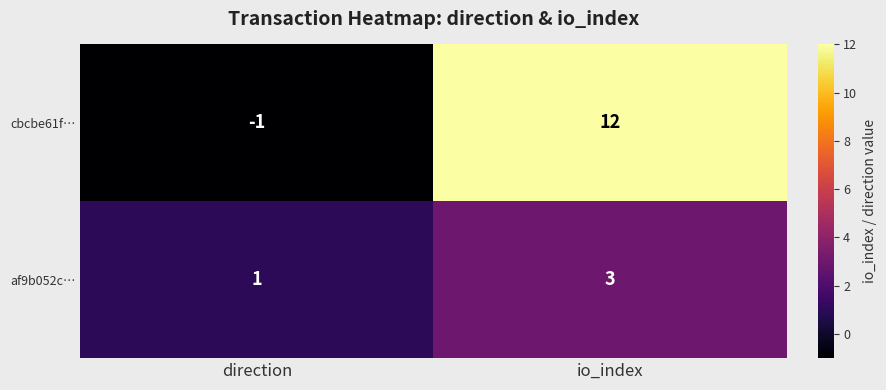

Reading left to right, transcribe all the data shown in this chart.

cbcbe61f…: direction=-1	io_index=12
af9b052c…: direction=1	io_index=3